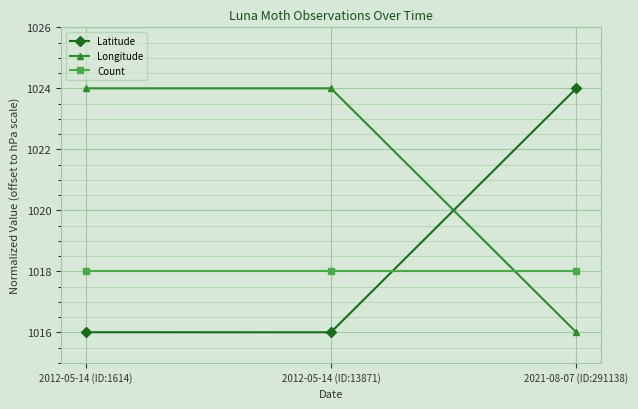

The Count series shows 1018.0 at 2021-08-07 (ID:291138). True or false?

True